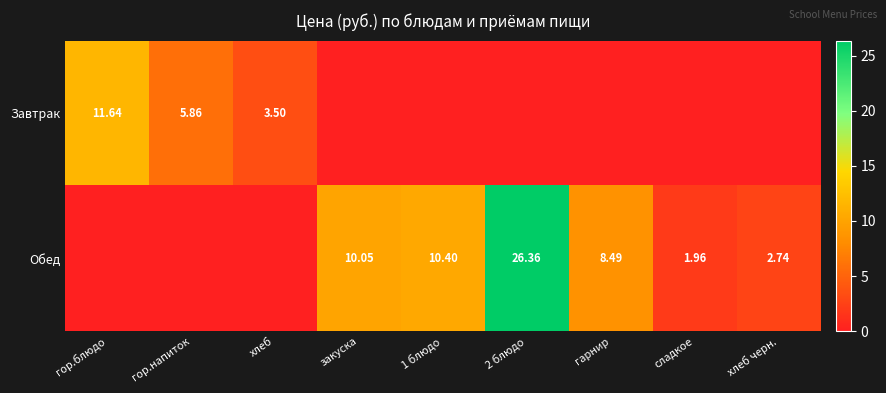

Rank the series by their average value, from lowest to highest.

Завтрак, Обед